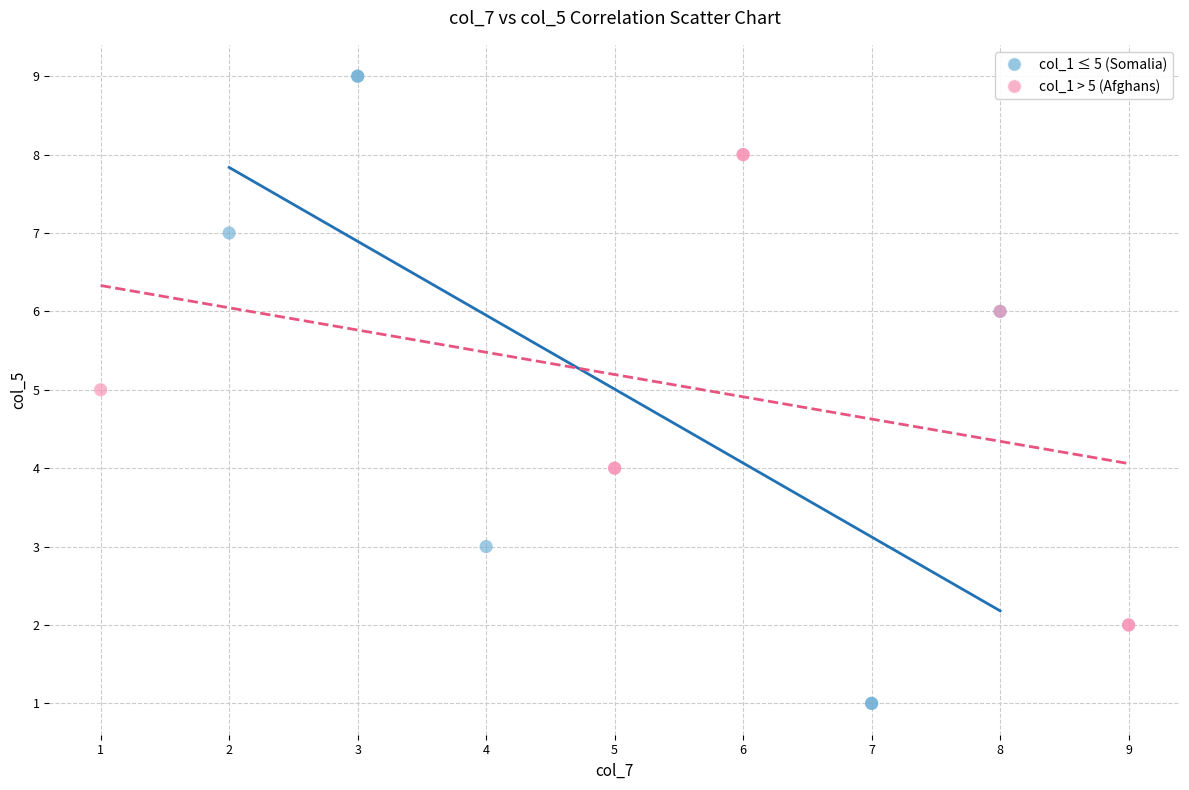

Which series has the largest Y range (max minus min)?

col_1 ≤ 5 (Somalia)